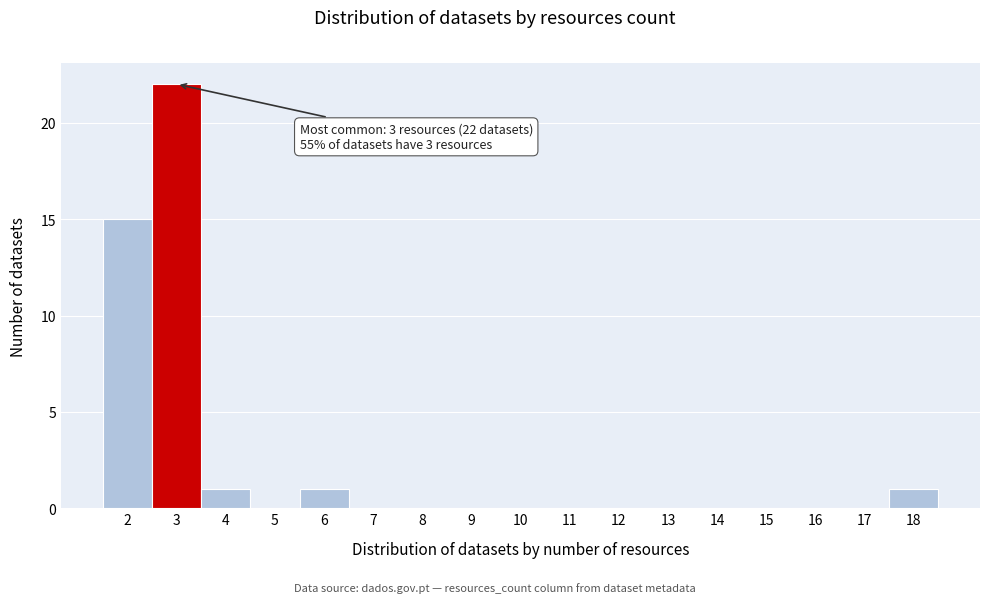

Over which range of the x-axis is the bar tallest?

2.5 to 3.5